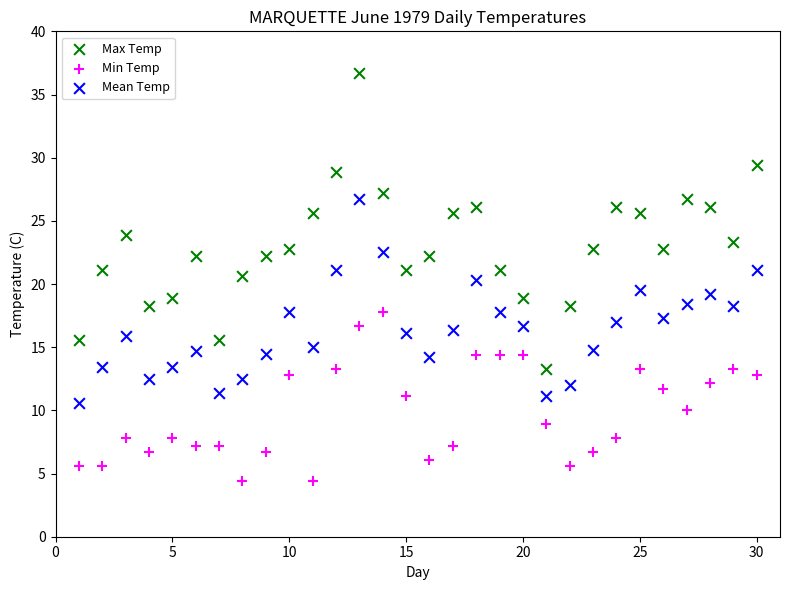

Which series reaches the maximum Y coordinate?

Max Temp